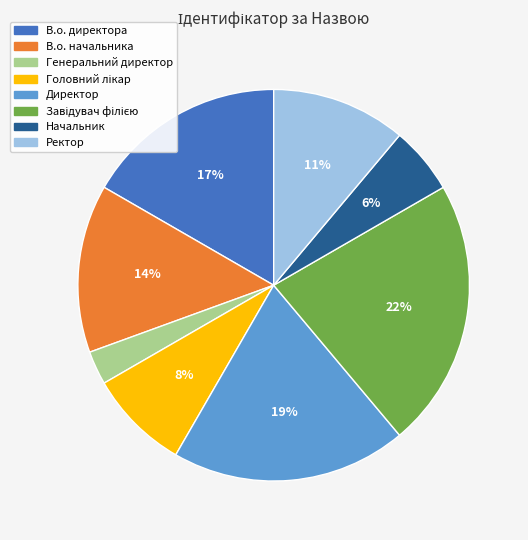

Is the sum of Генеральний директор and Ректор greater than half?

No